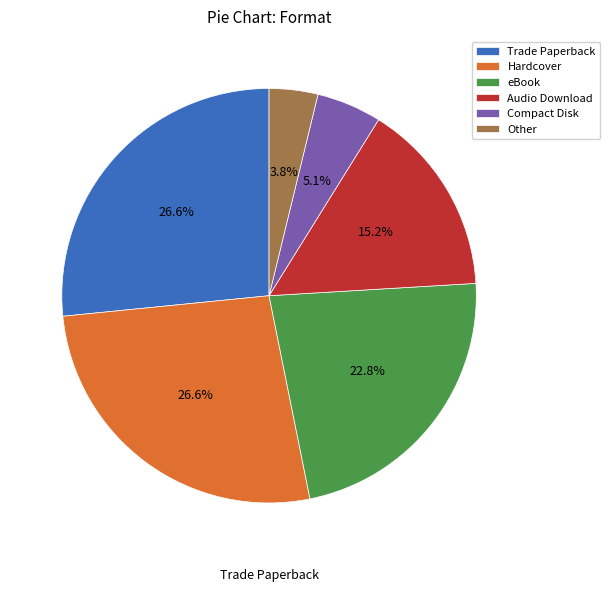

How much of the chart is everything except Audio Download?

84.8%